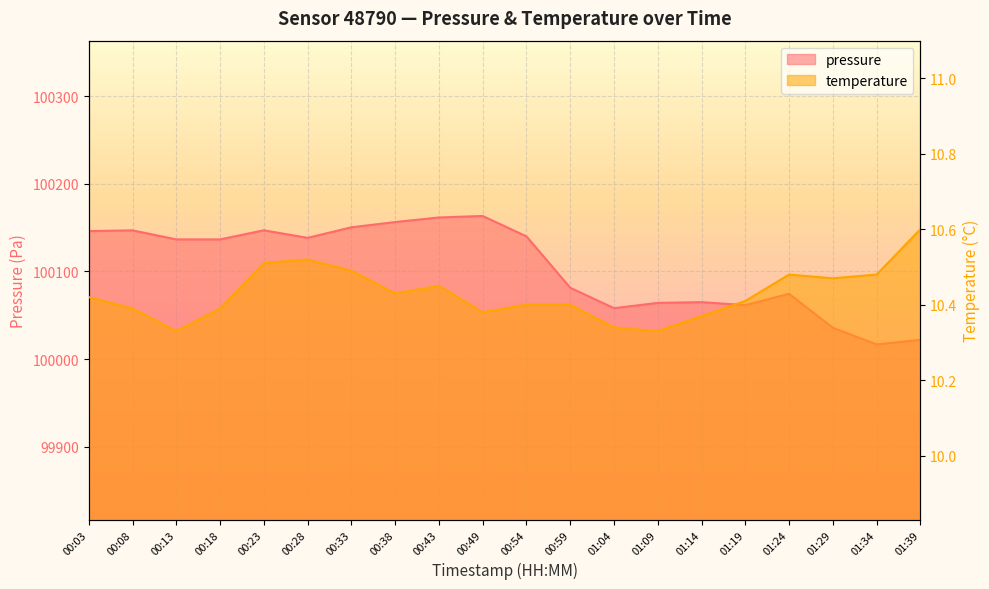

Reading left to right, extract all data points from this chart.

pressure: 00:03=100146.0	00:08=100146.8	00:13=100136.5	00:18=100136.5	00:23=100146.9	00:28=100138.2	00:33=100150.3	00:38=100156.3	00:43=100161.5	00:49=100163.2	00:54=100139.9	00:59=100081.3	01:04=100058.0	01:09=100064.1	01:14=100064.9	01:19=100061.5	01:24=100074.4	01:29=100035.7	01:34=100016.7	01:39=100021.9
temperature: 00:03=10.4	00:08=10.4	00:13=10.3	00:18=10.4	00:23=10.5	00:28=10.5	00:33=10.5	00:38=10.4	00:43=10.4	00:49=10.4	00:54=10.4	00:59=10.4	01:04=10.3	01:09=10.3	01:14=10.4	01:19=10.4	01:24=10.5	01:29=10.5	01:34=10.5	01:39=10.6